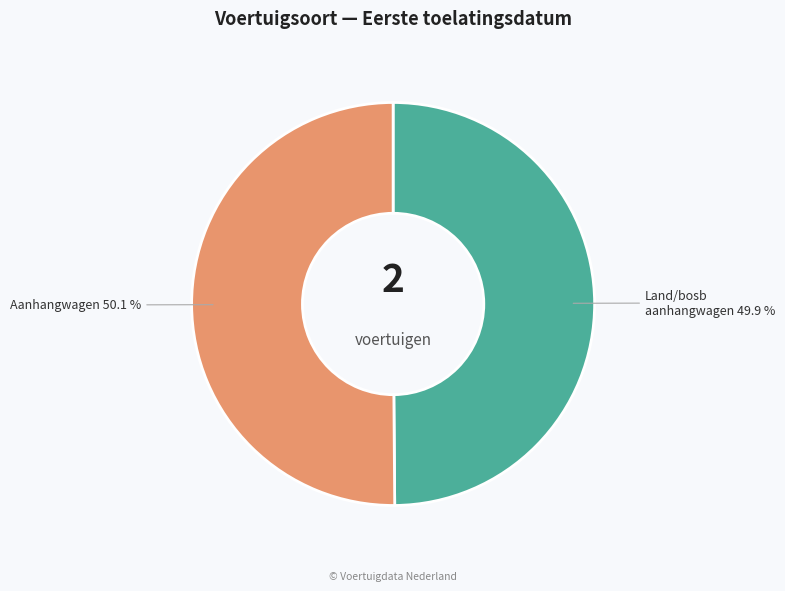

Does any single category account for the majority?

Yes